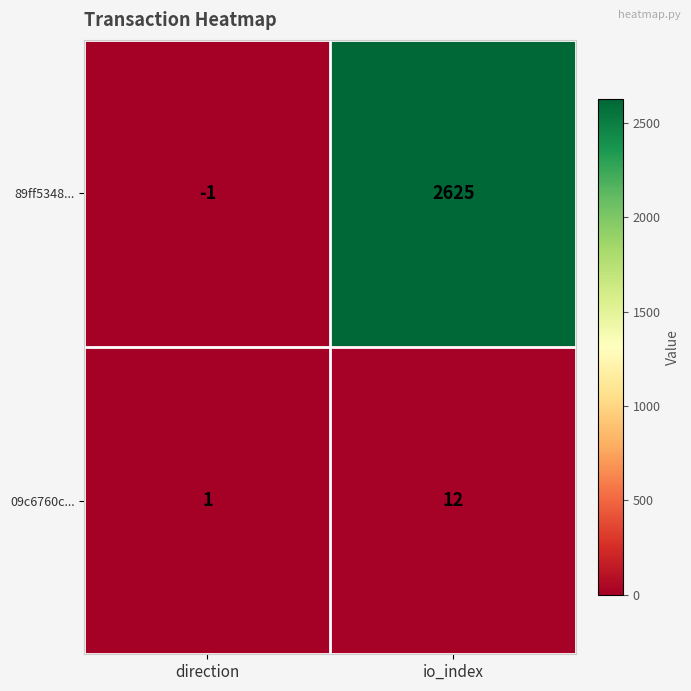

What is the sum of the 89ff5348... values at direction and io_index?

2624